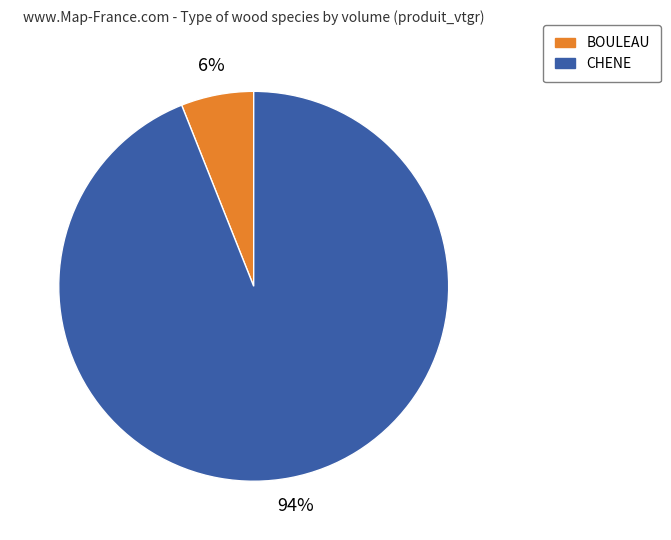

What percentage is the CHENE slice, to the nearest percent?

94%